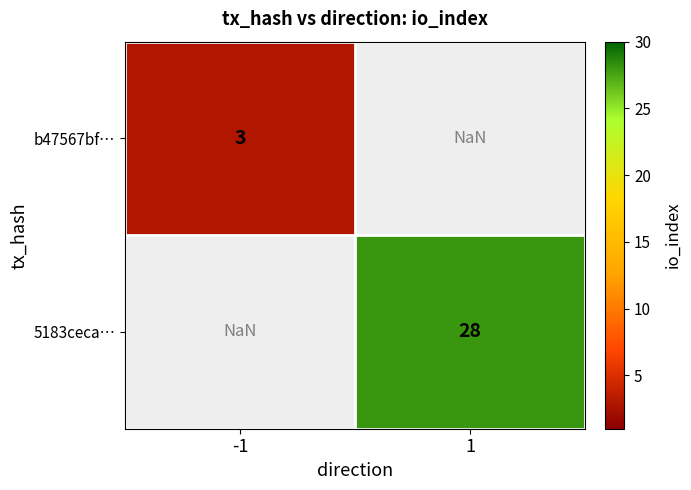

True or false: b47567bf… has a value of 0.9 at -1.

False